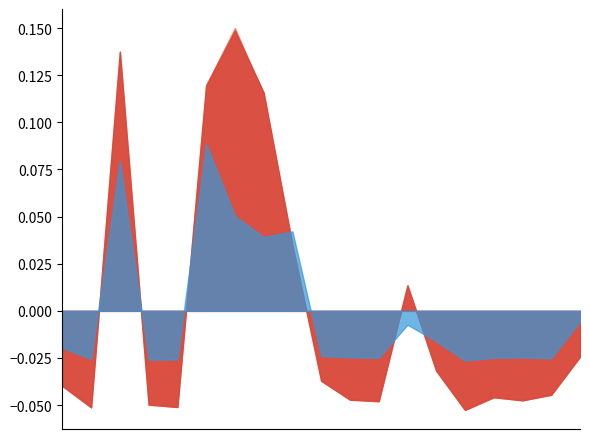

True or false: Net sales share has a value of 0.3 at C.

False